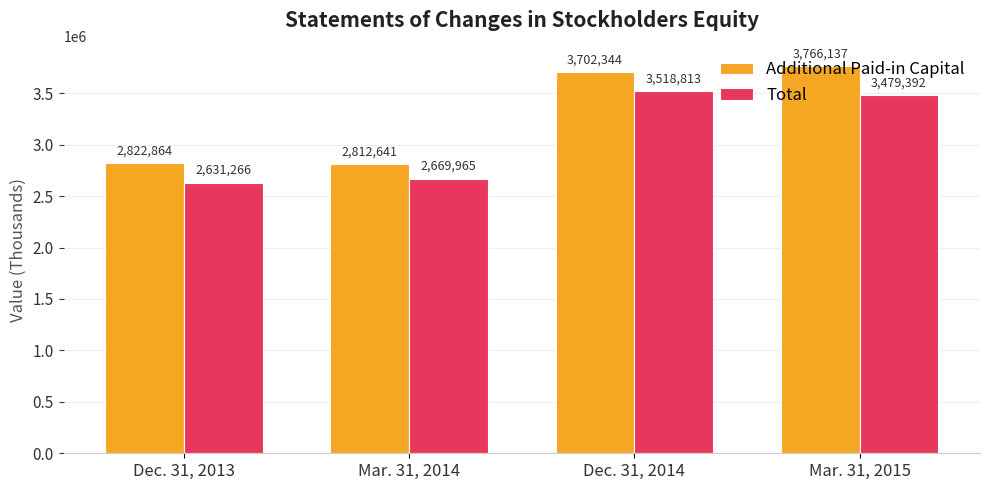

At which category is the sum across all series the highest?

Mar. 31, 2015